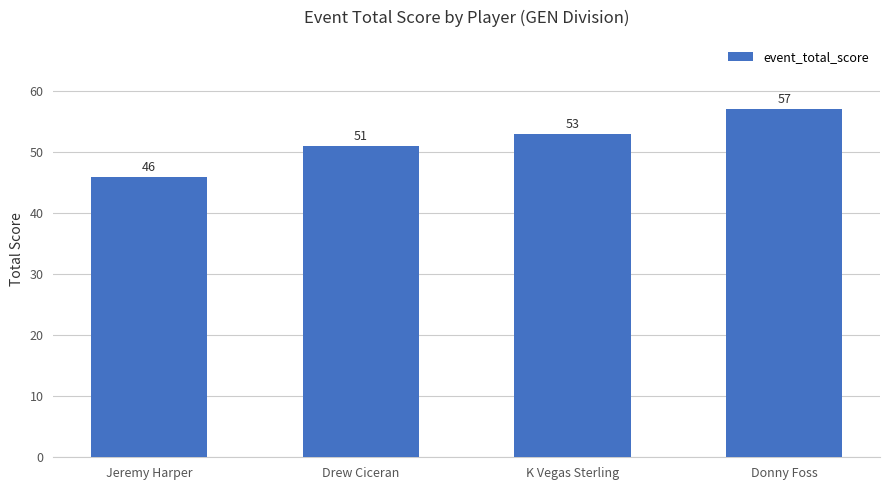

Reading left to right, list all the values displayed in this chart.

Jeremy Harper=46	Drew Ciceran=51	K Vegas Sterling=53	Donny Foss=57